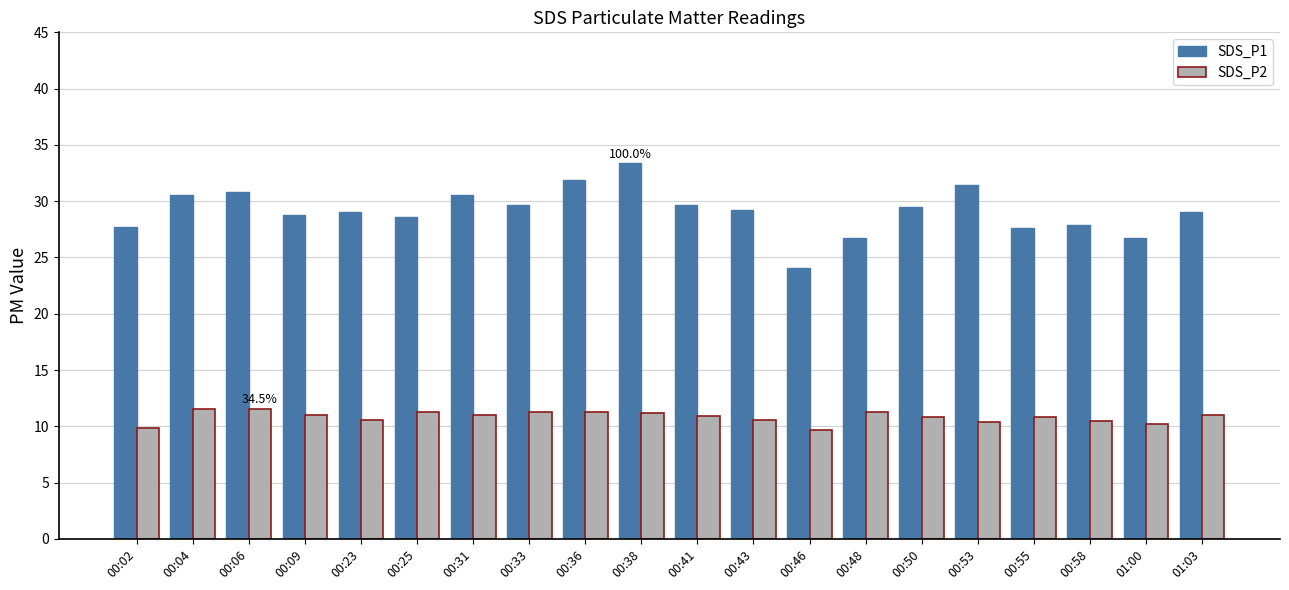

Which category has the lowest value in the SDS_P1 series?

00:46